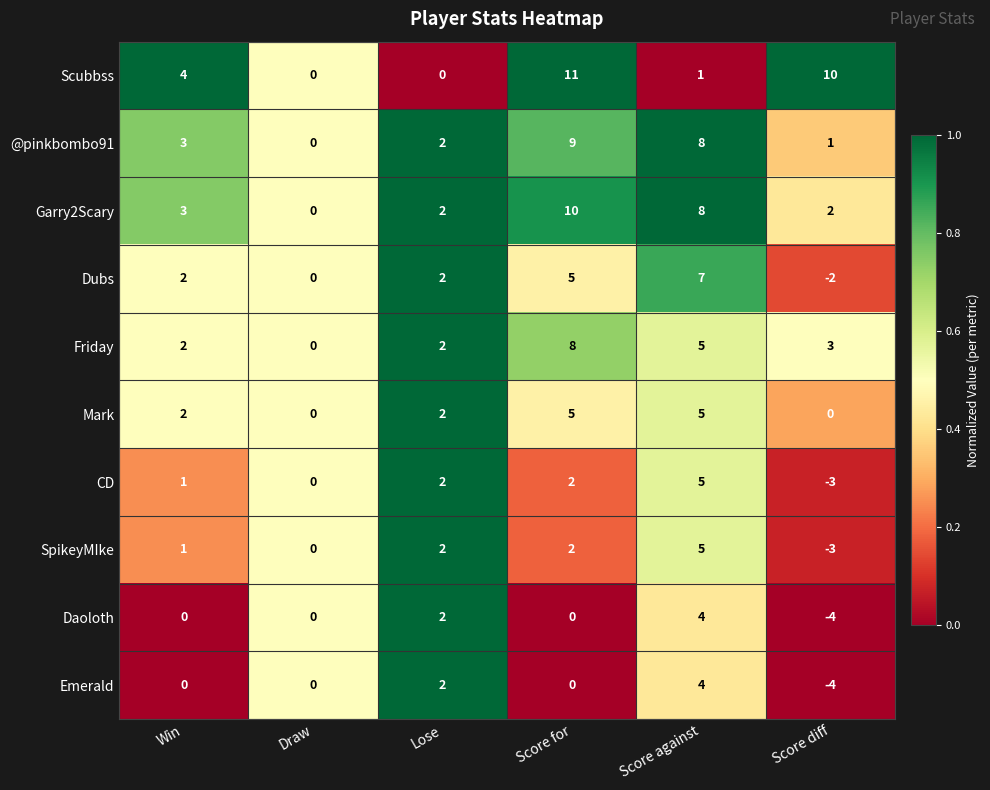

Is it true that Emerald equals 0 at Score for?

True